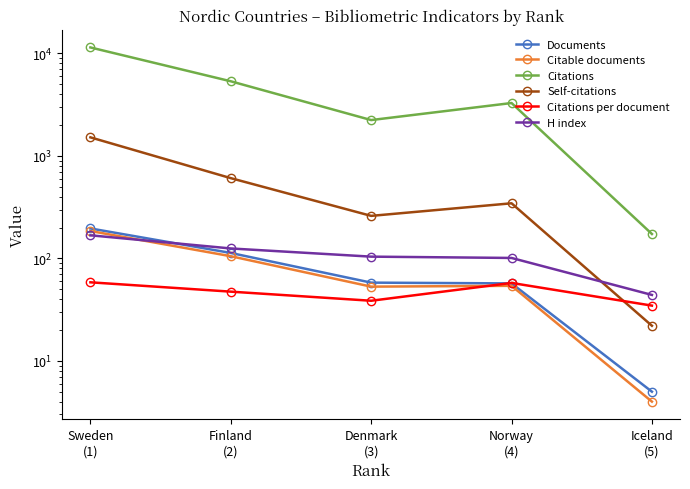

True or false: Citations per document and Citable documents cross at least once.

True